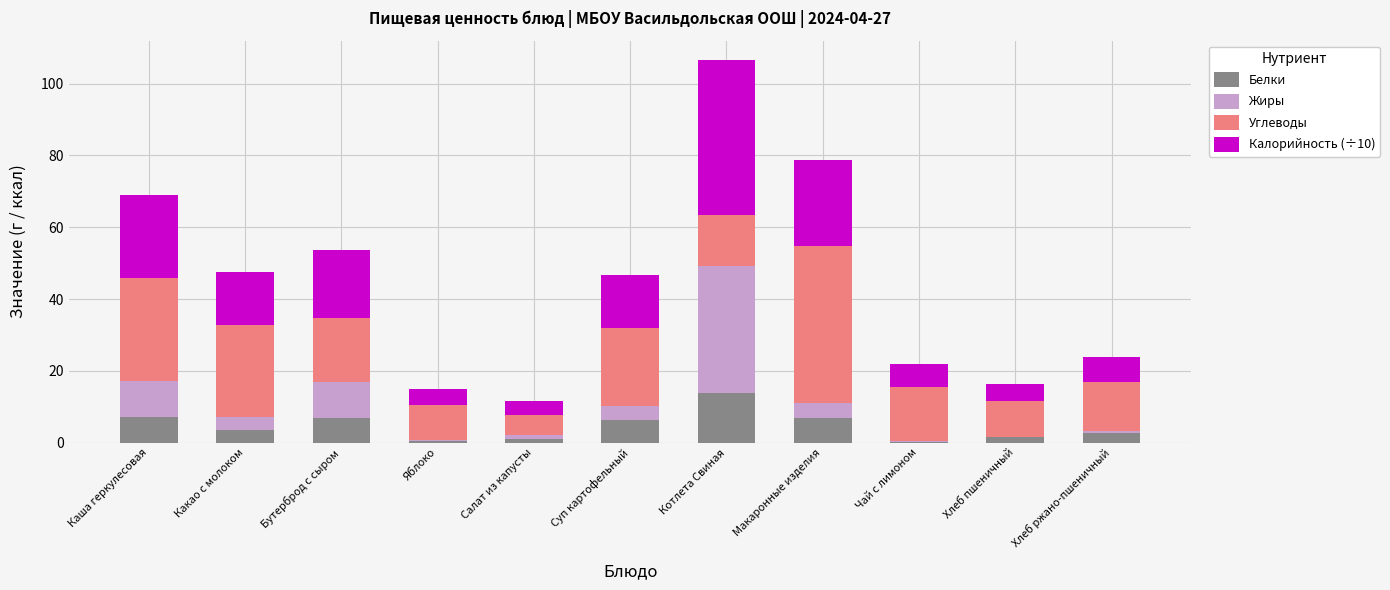

At which label is Белки closest to 6?

Суп картофельный